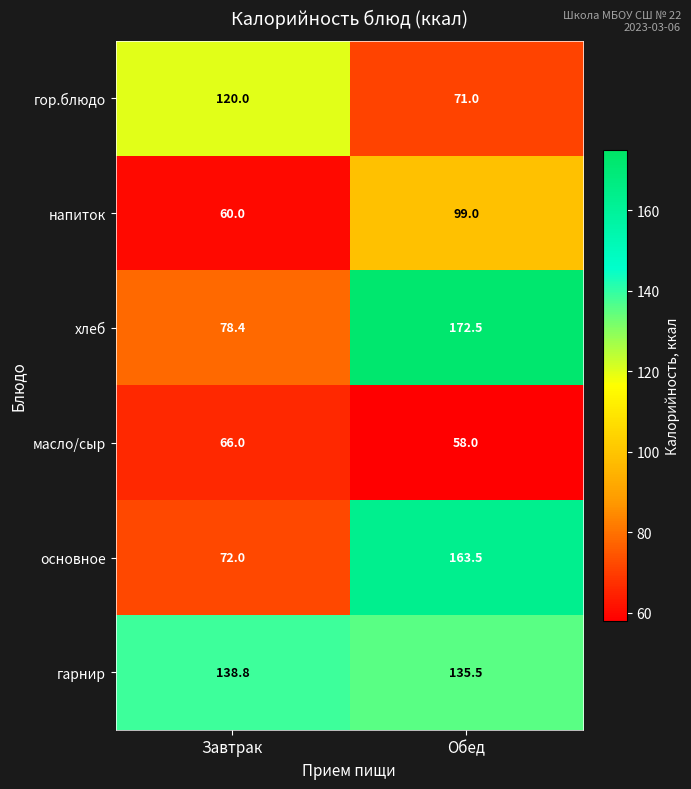

How many data points does each series have?

2